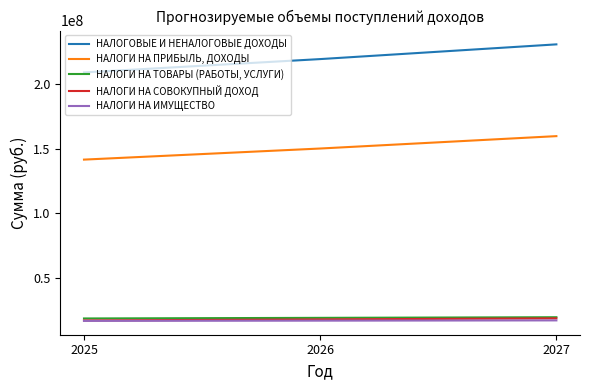

What is the greatest value displayed?

231048200